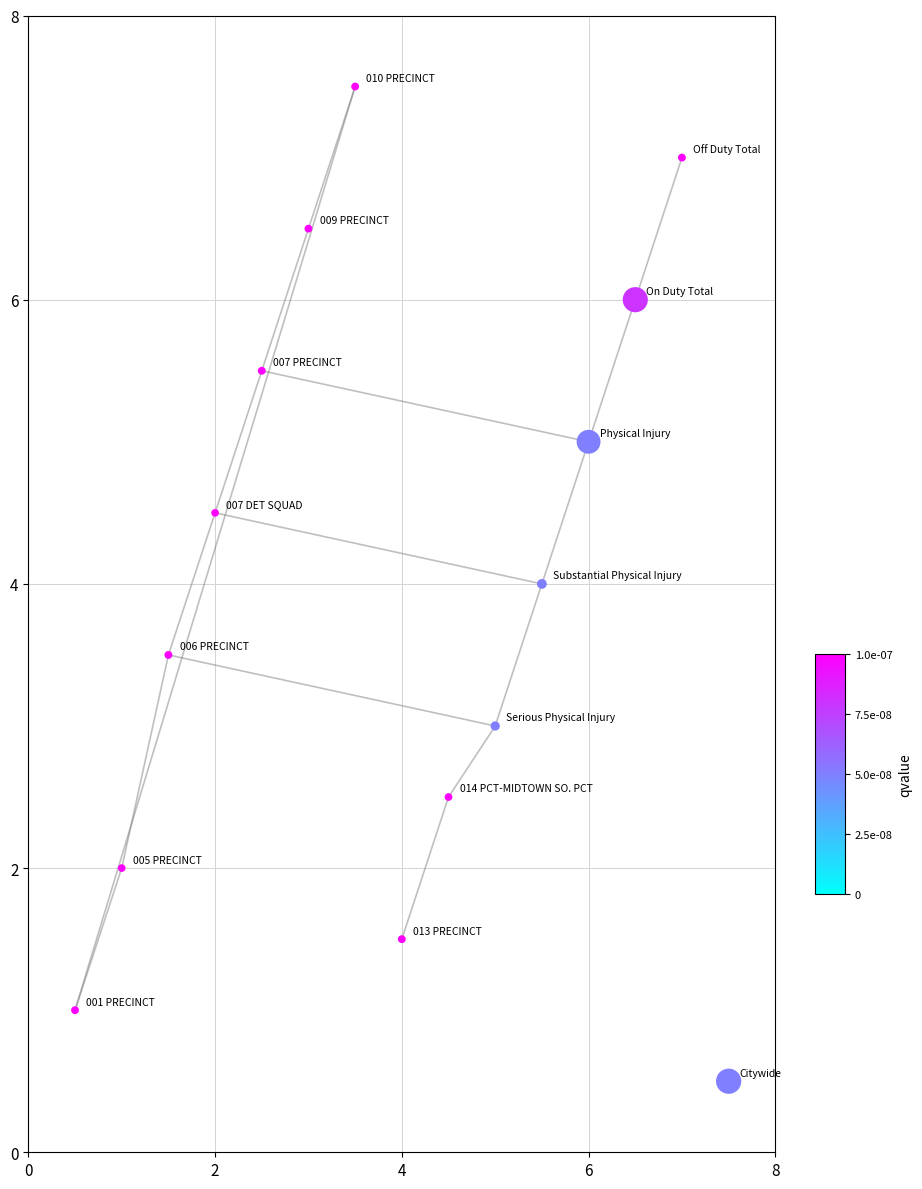

What is the range of X values (max minus min)?

7.0